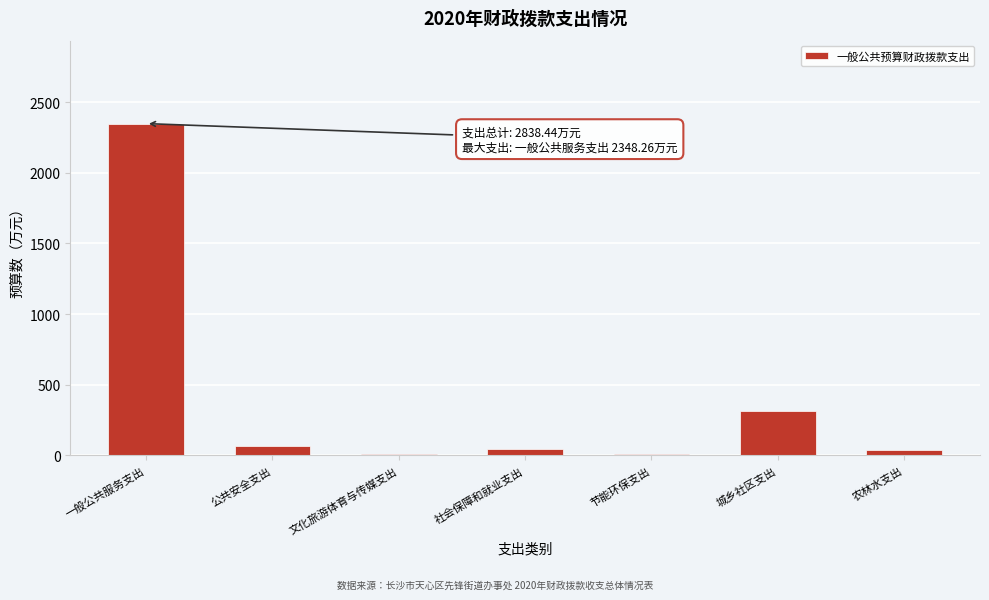

Where is the data nearest to the value 1178?

城乡社区支出